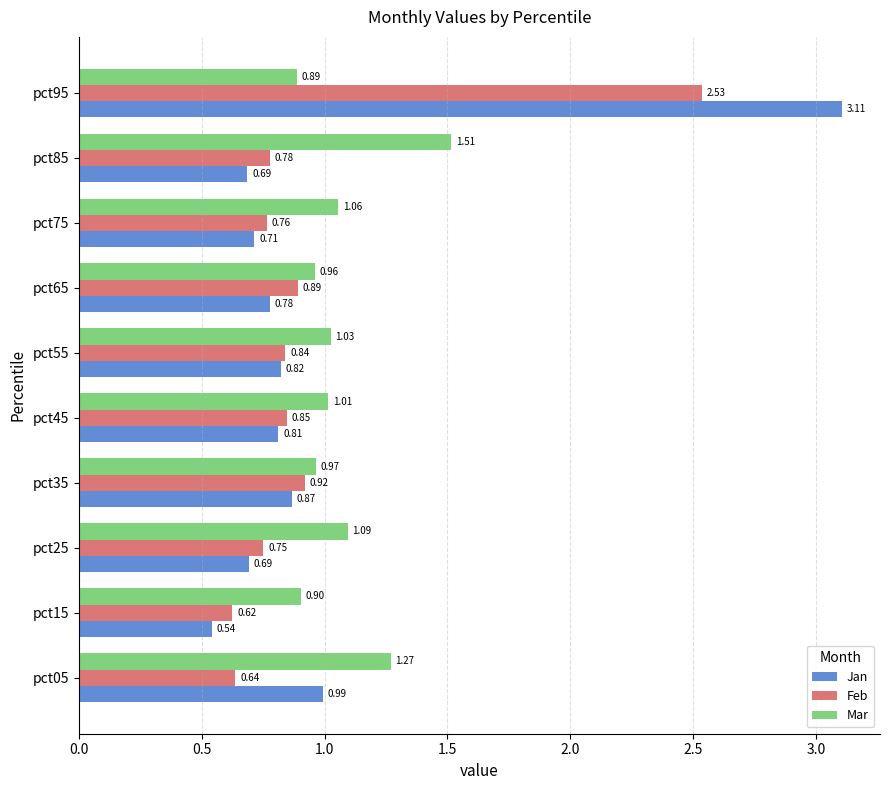

What is the difference between the second highest and second lowest values in the Feb series?

0.3